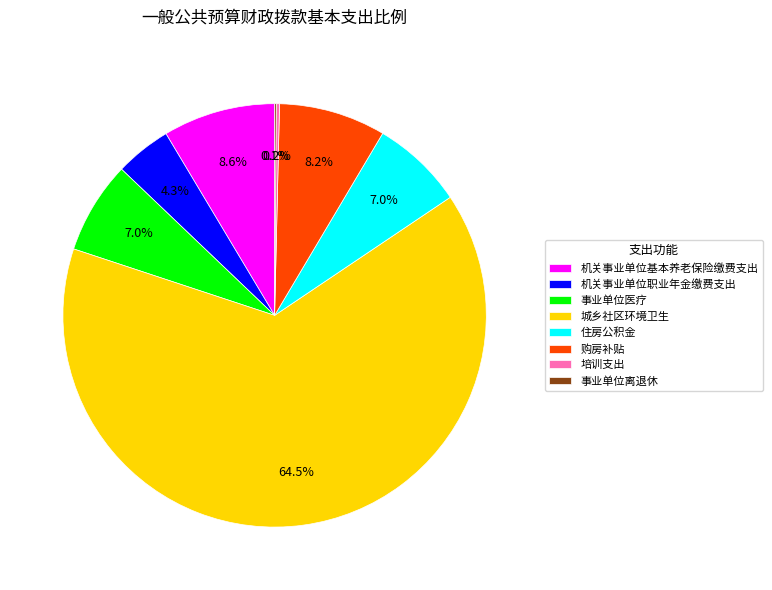

What percentage is NOT represented by 机关事业单位基本养老保险缴费支出?

91.4%